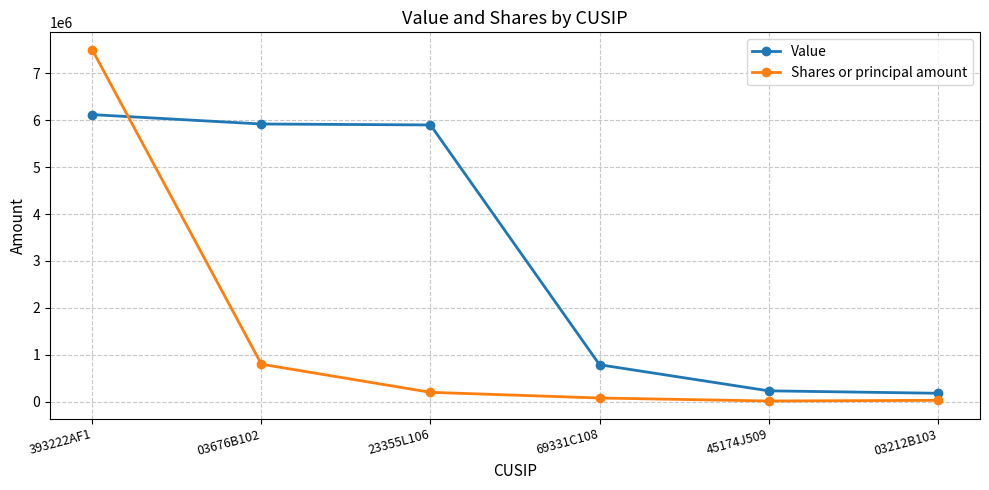

After their last crossing, which series has the higher values: Value or Shares or principal amount?

Value